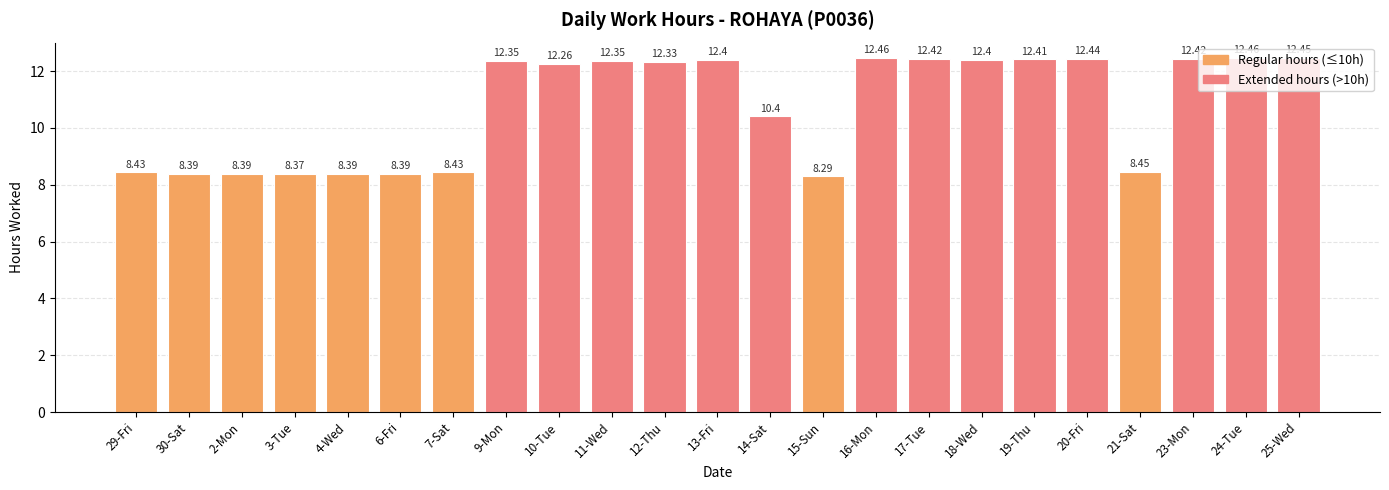

How many values are below 12?

10